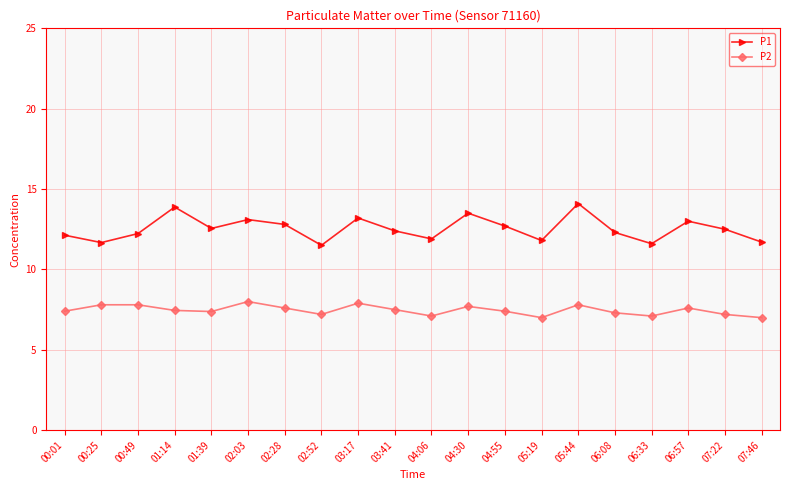

True or false: P2 and P1 cross at least once.

False